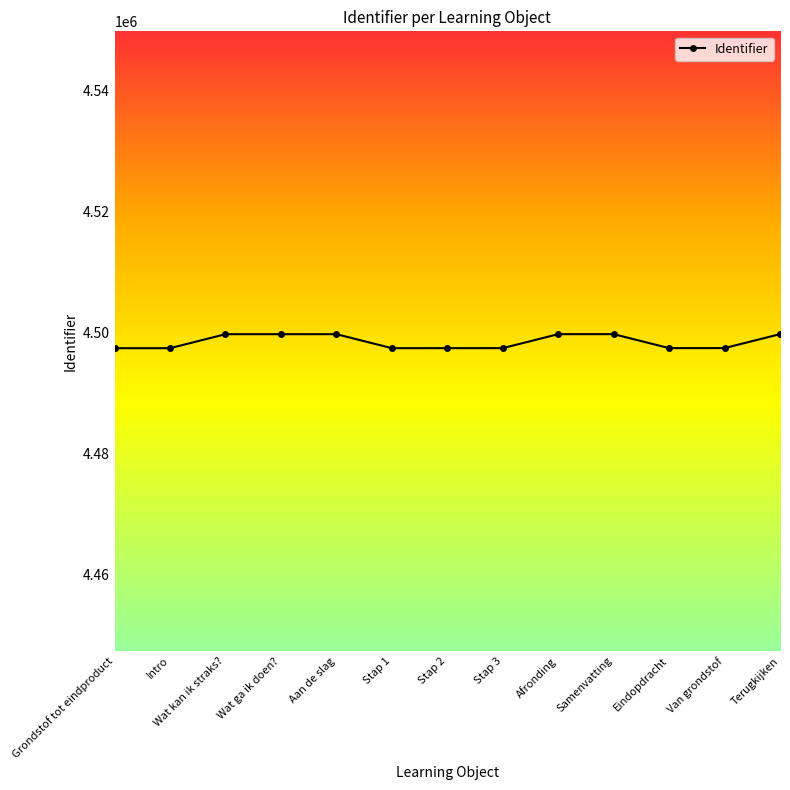

True or false: the data has more than 0 interior local peaks.

True